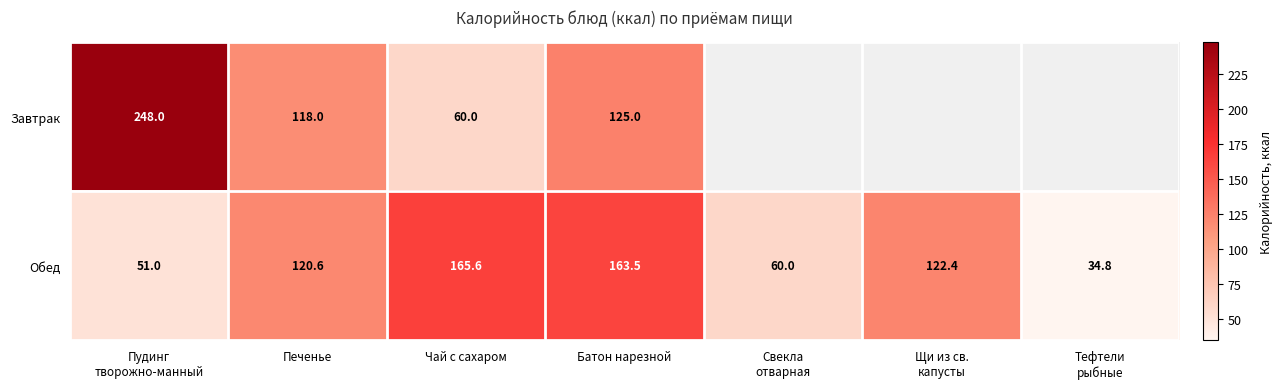

At which label is Обед closest to 100?

Печенье